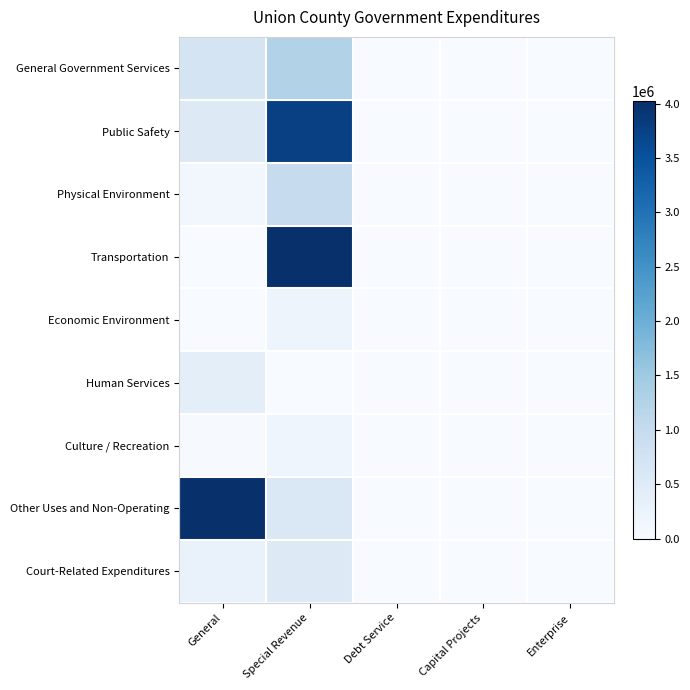

What is the greatest value displayed?

4023579